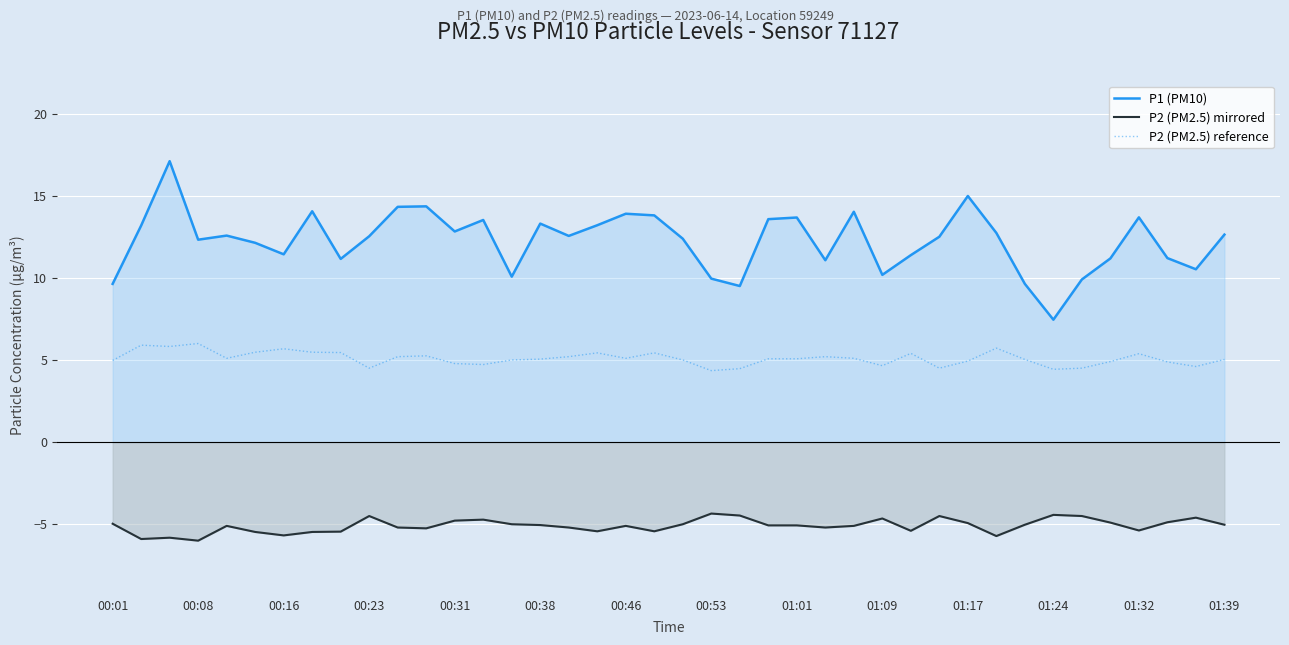

What is the maximum value shown in the chart?

17.1